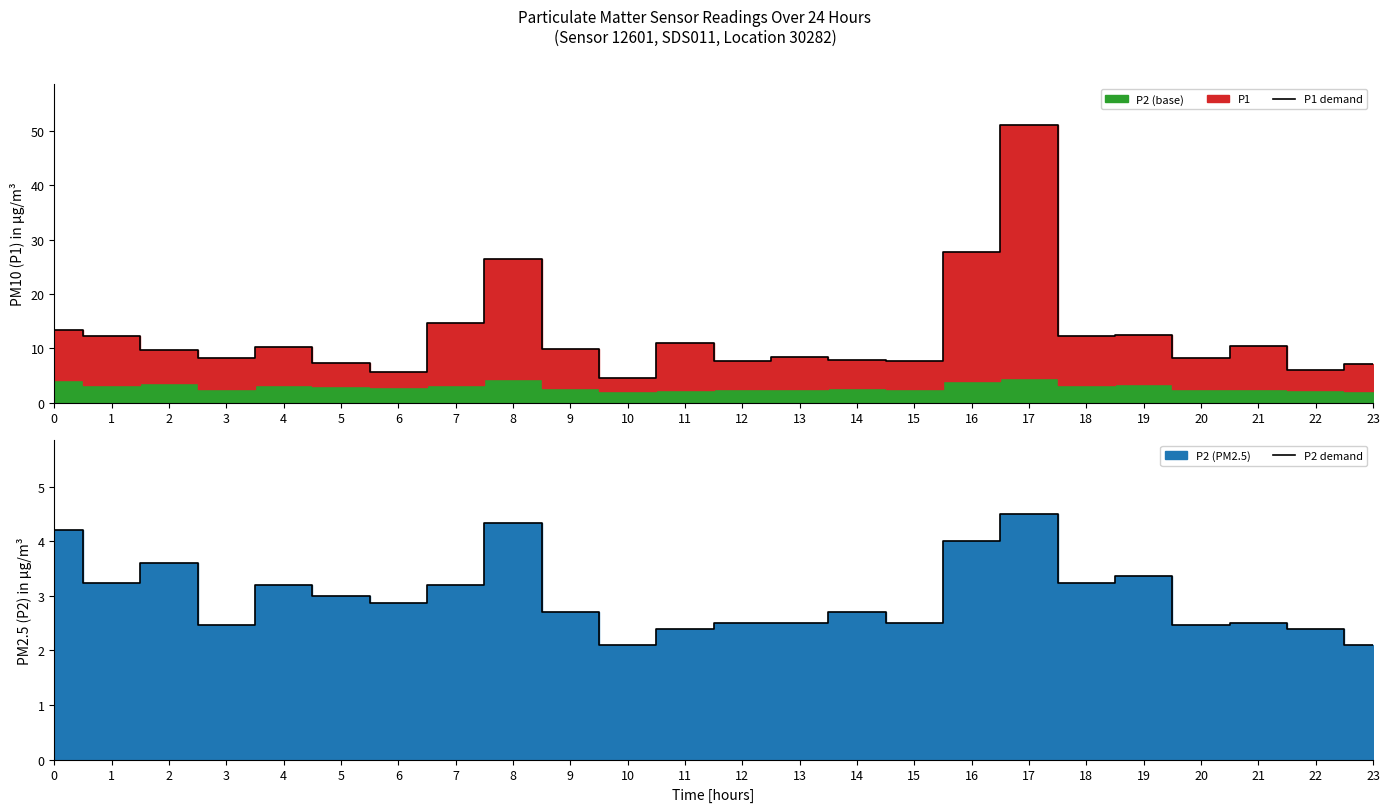

The value of P1 demand at 7 is 14.7. True or false?

True